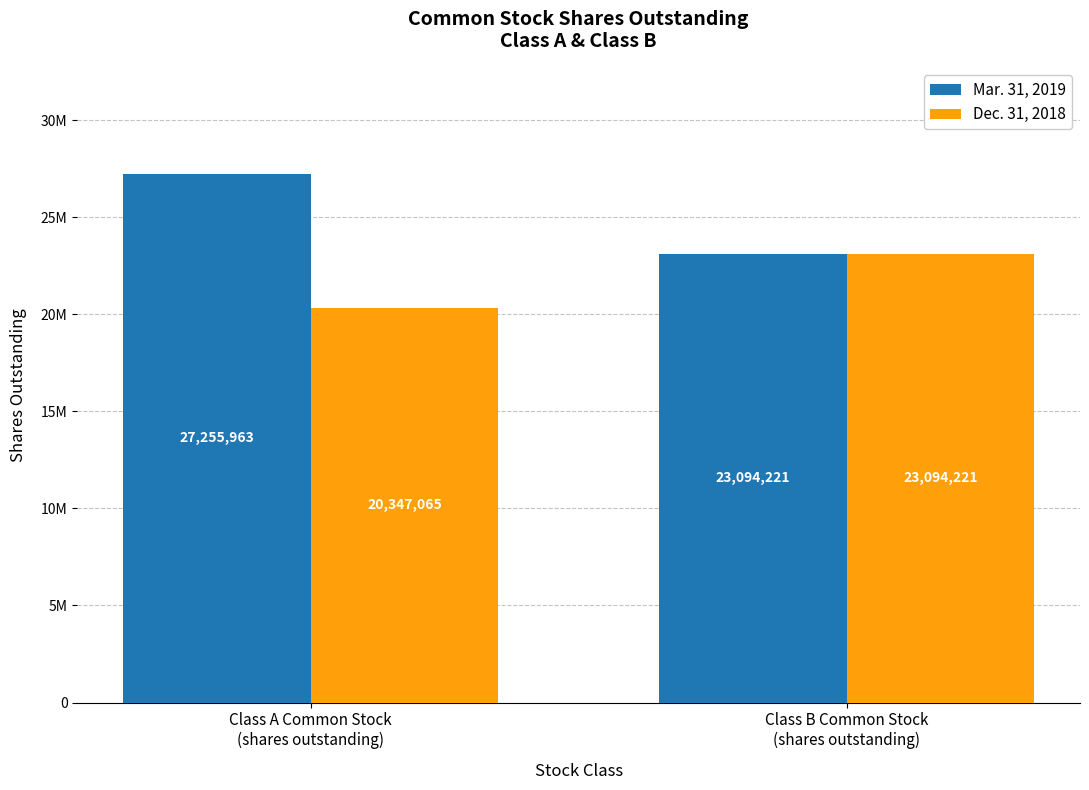

What is the value of the Mar. 31, 2019 bar at the 2nd from the left?

23094221